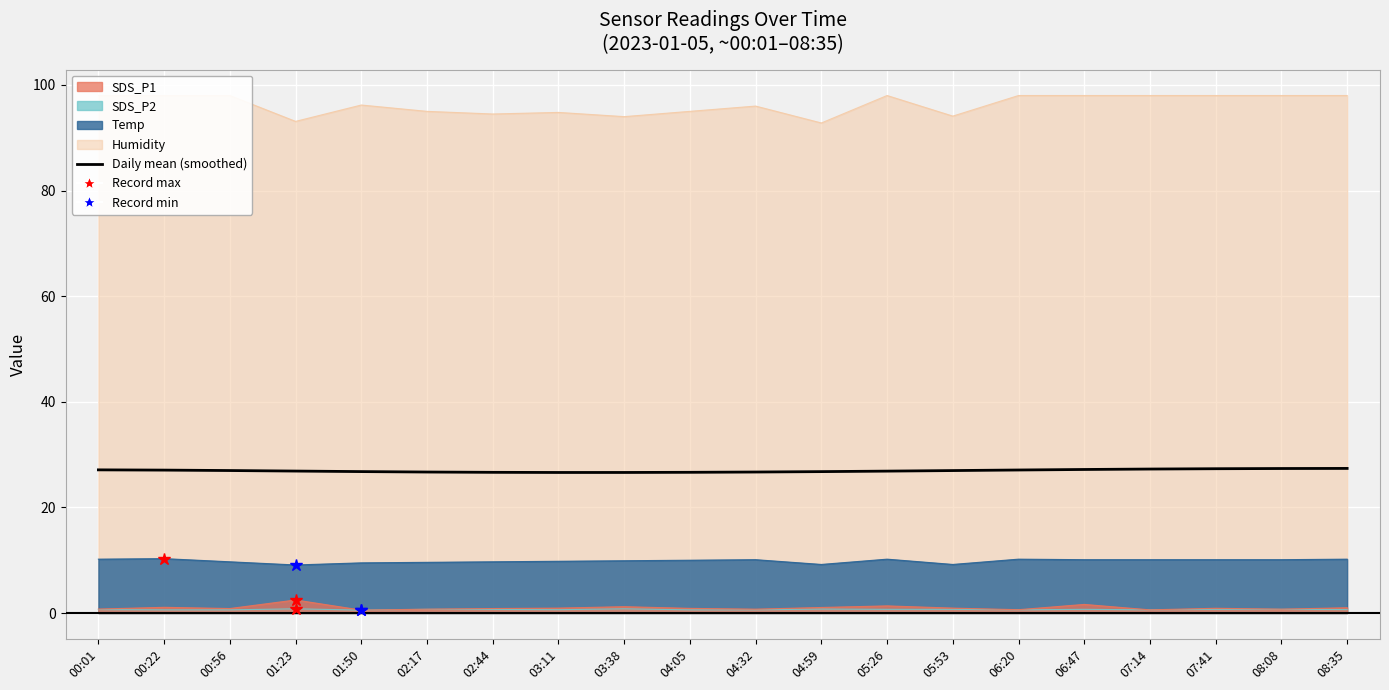

What is the greatest value displayed?

27.4